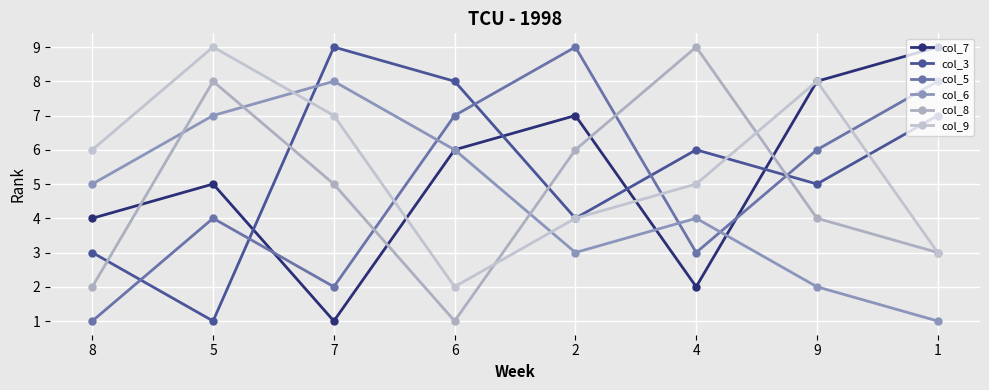

Which series has the largest total across all categories?

col_9